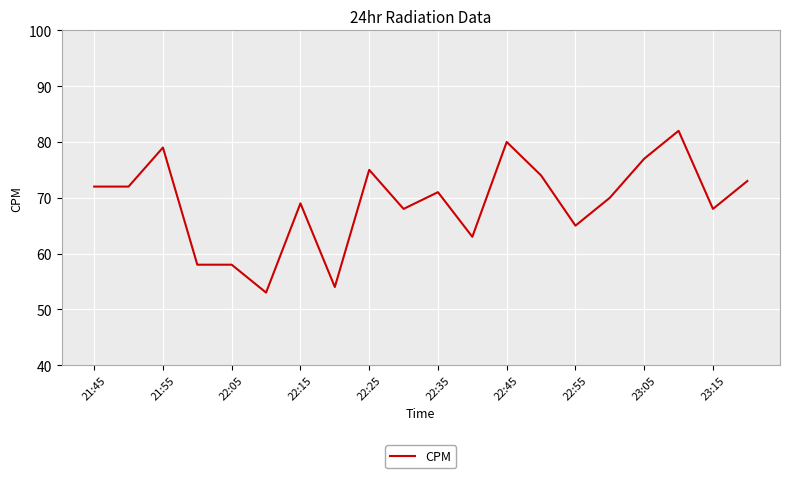

Count the number of data series in this chart.

1